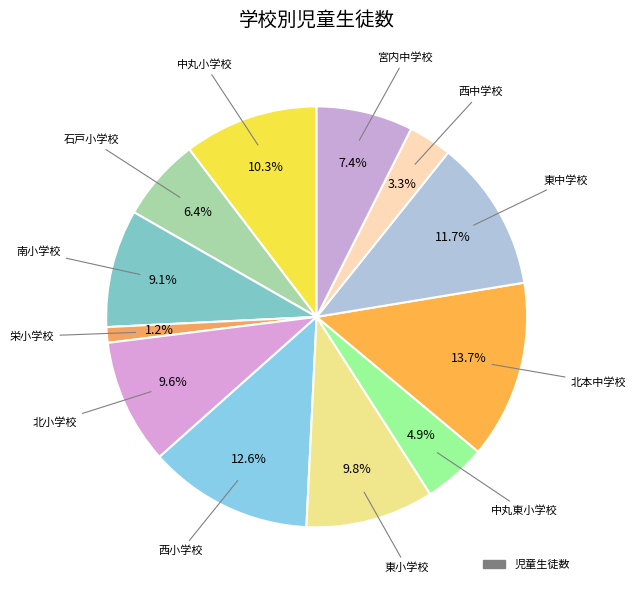

How many slices are in this pie chart?

12